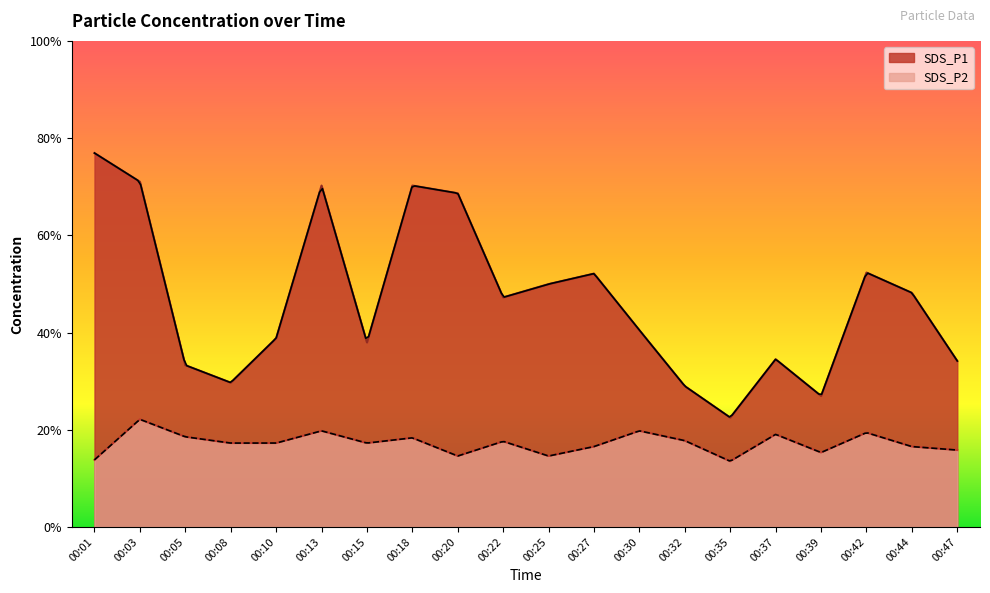

In SDS_P1, how many points are lower than both neighbors (excluding endpoints)?

5